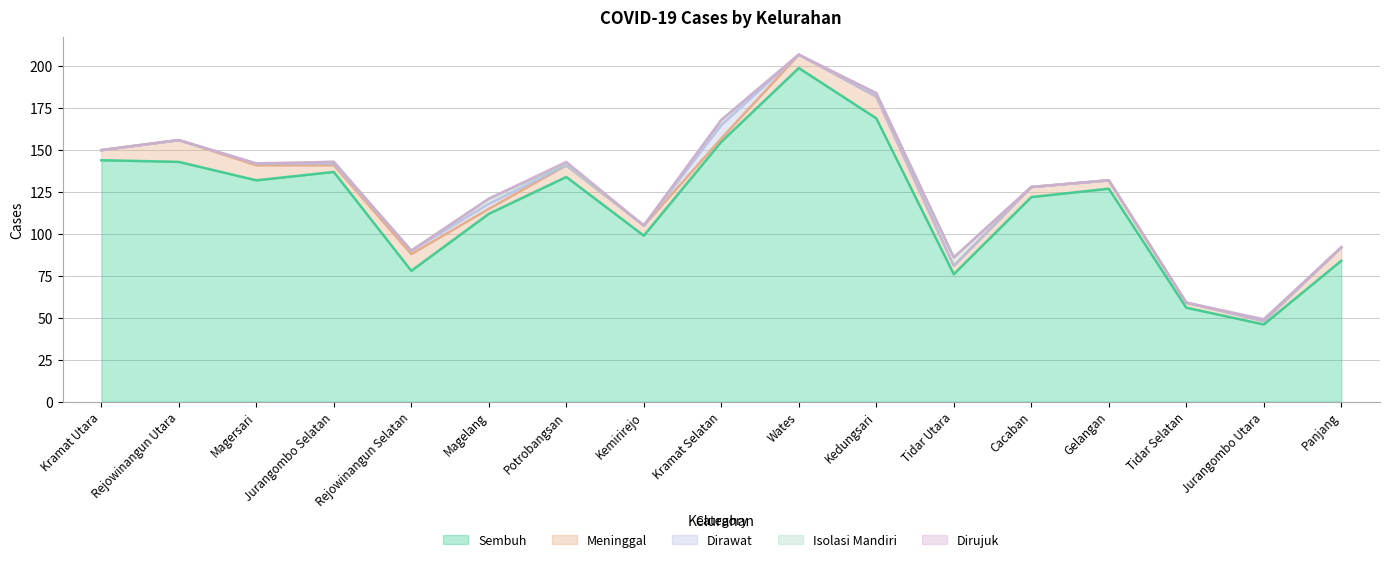

What is the total value across all series at Kedungsari?

184